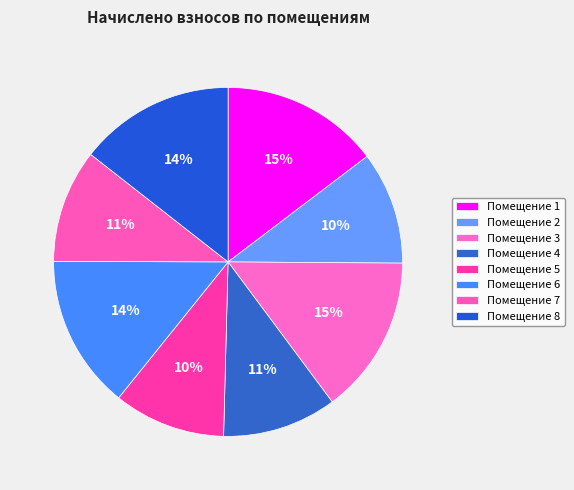

How many slices are in this pie chart?

8